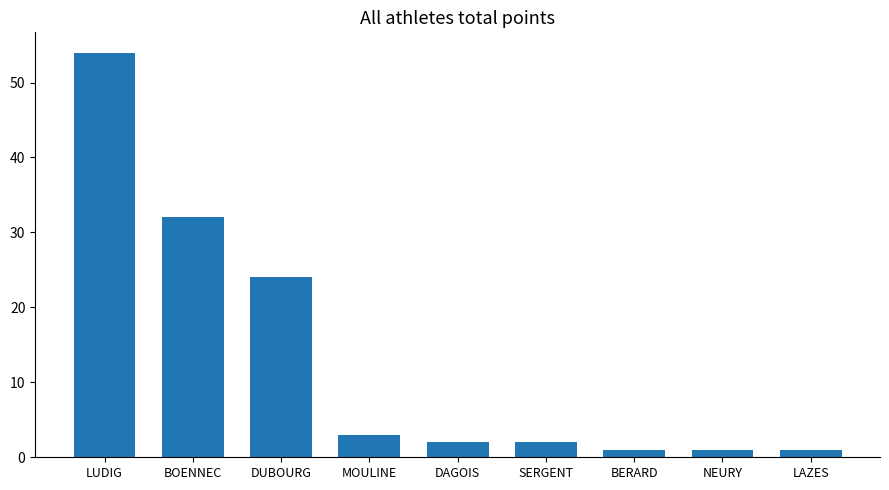

What is the difference between the maximum and second lowest values?

53